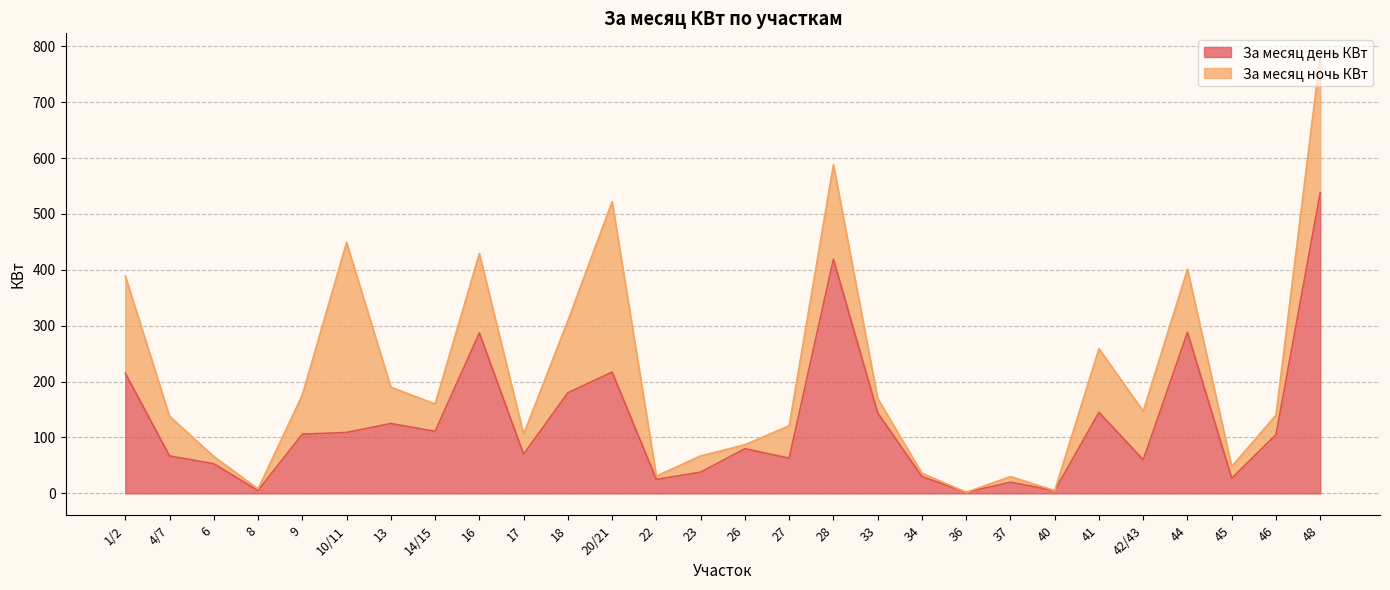

What position from the right is 22?

16